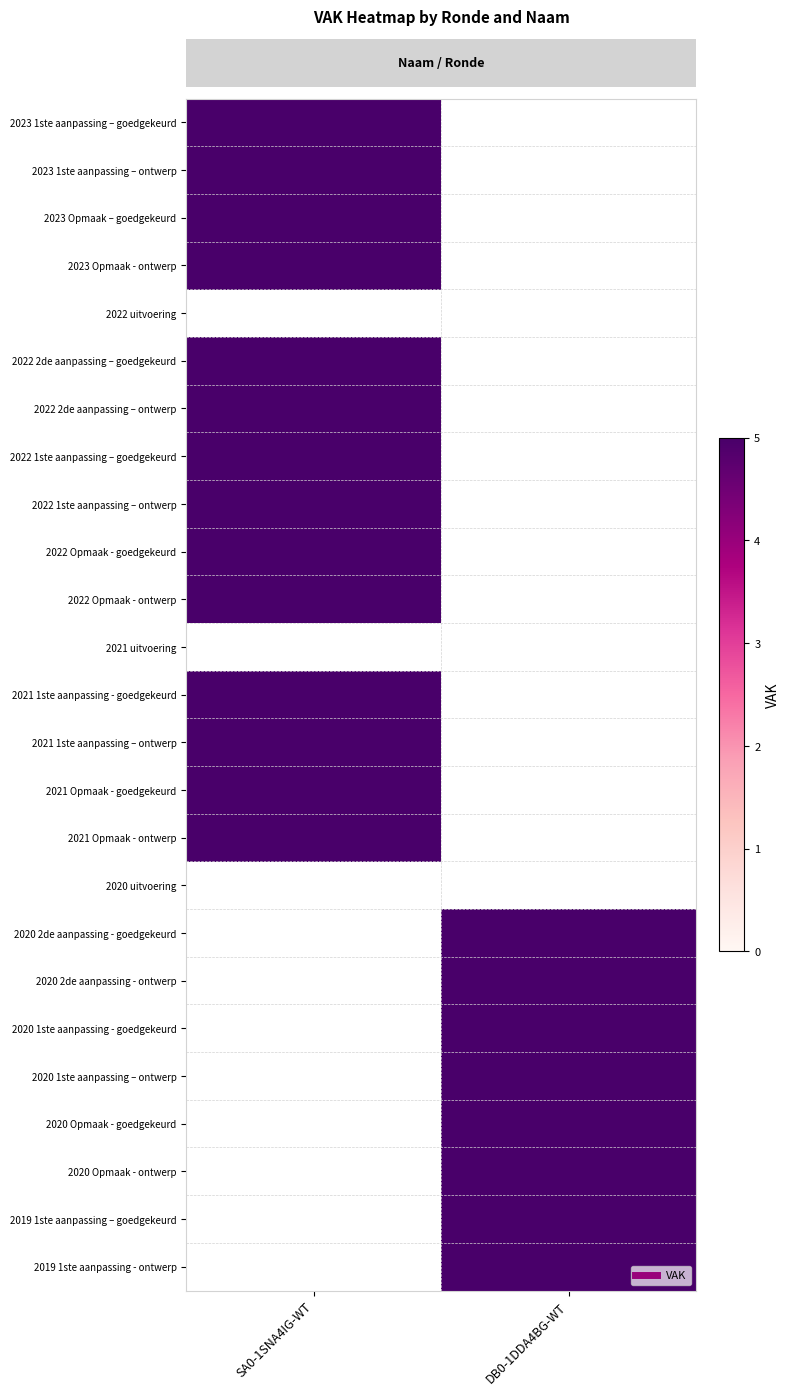

Rank the series at SA0-1SNA4IG-WT from lowest to highest value.

2022 uitvoering, 2021 uitvoering, 2020 uitvoering, 2020 2de aanpassing - goedgekeurd, 2020 2de aanpassing - ontwerp, 2020 1ste aanpassing - goedgekeurd, 2020 1ste aanpassing – ontwerp, 2020 Opmaak - goedgekeurd, 2020 Opmaak - ontwerp, 2019 1ste aanpassing – goedgekeurd, 2019 1ste aanpassing - ontwerp, 2023 1ste aanpassing – goedgekeurd, 2023 1ste aanpassing – ontwerp, 2023 Opmaak – goedgekeurd, 2023 Opmaak - ontwerp, 2022 2de aanpassing – goedgekeurd, 2022 2de aanpassing – ontwerp, 2022 1ste aanpassing – goedgekeurd, 2022 1ste aanpassing – ontwerp, 2022 Opmaak - goedgekeurd, 2022 Opmaak - ontwerp, 2021 1ste aanpassing - goedgekeurd, 2021 1ste aanpassing – ontwerp, 2021 Opmaak - goedgekeurd, 2021 Opmaak - ontwerp